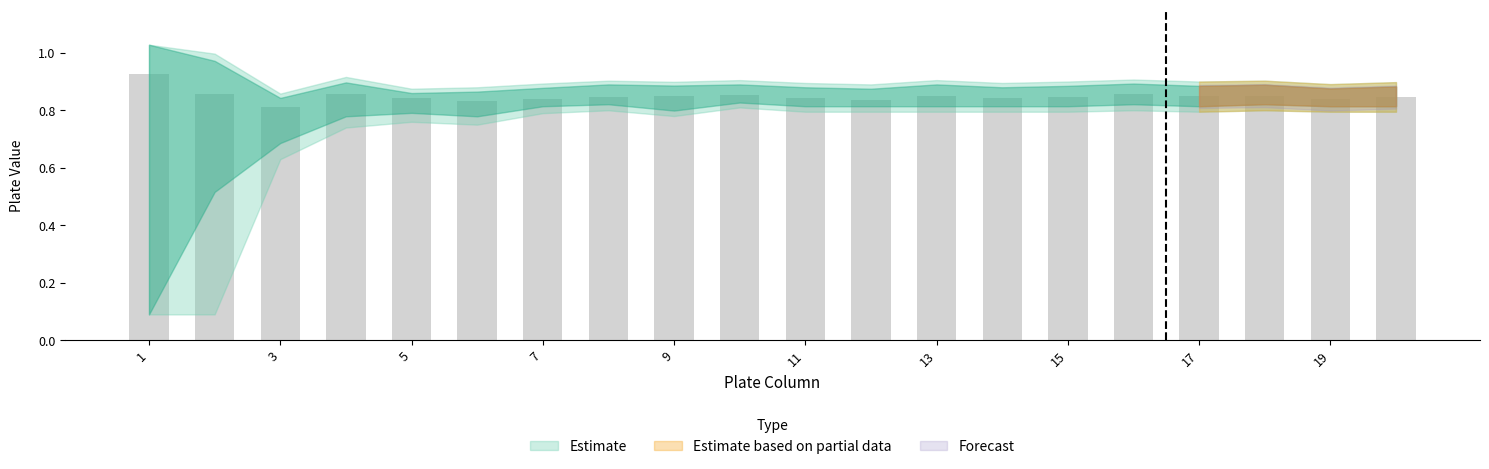

What is the sum of all values?

17.0